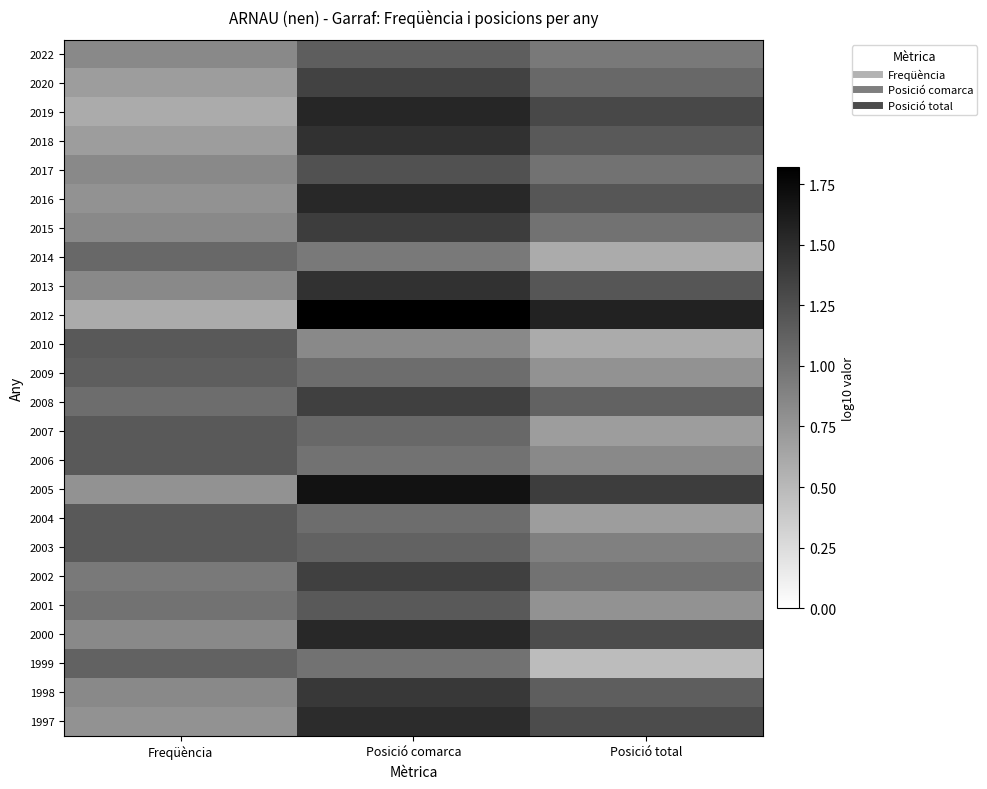

At Posició total, list the series in order from smallest to largest.

1999, 2014, 2010, 2007, 2004, 2009, 2001, 2006, 2003, 2022, 2017, 2015, 2002, 2020, 2008, 1998, 2018, 2016, 2013, 2000, 1997, 2019, 2005, 2012